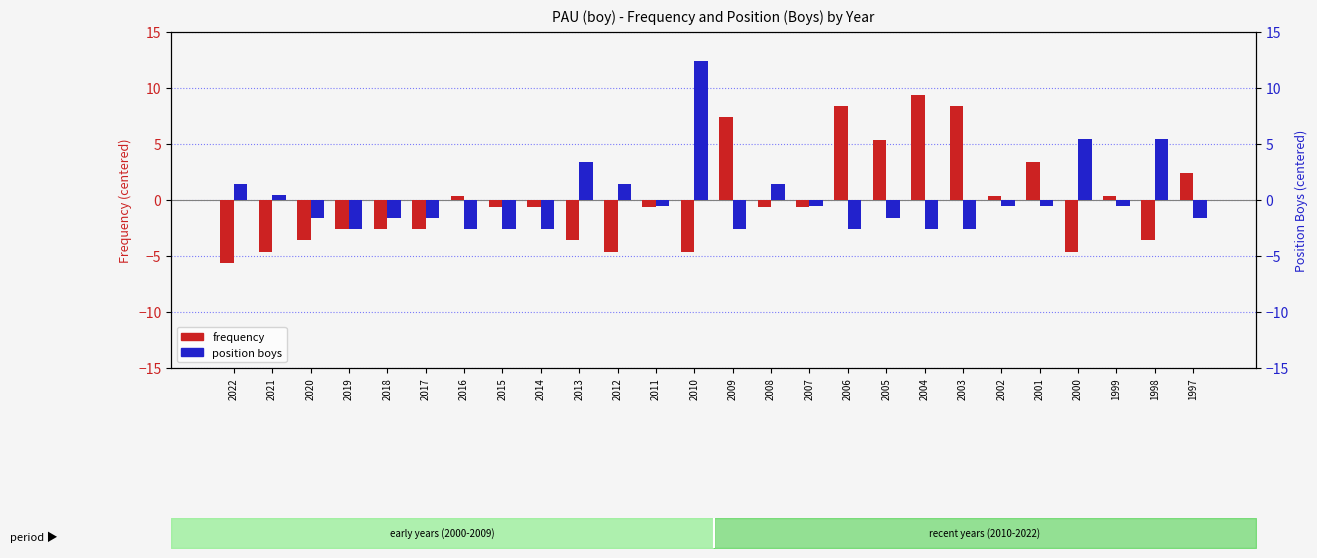

At which label is frequency closest to 1?

2016